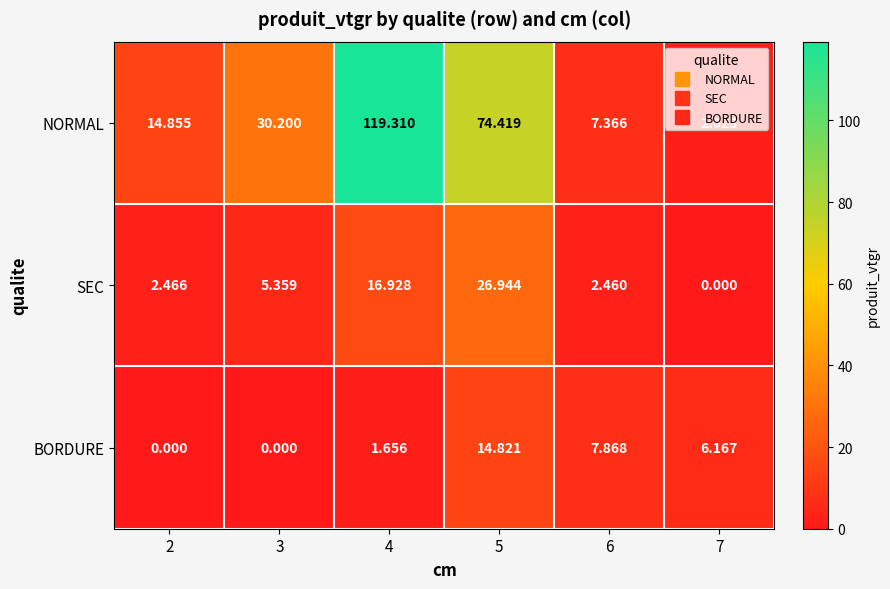

Which series has the largest total across all categories?

NORMAL